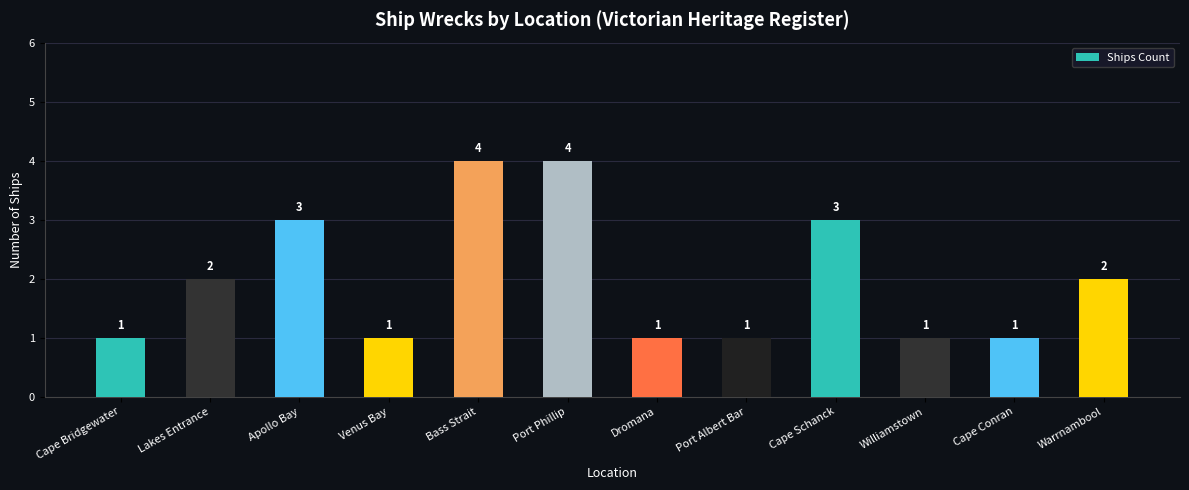

What is the average value?

2